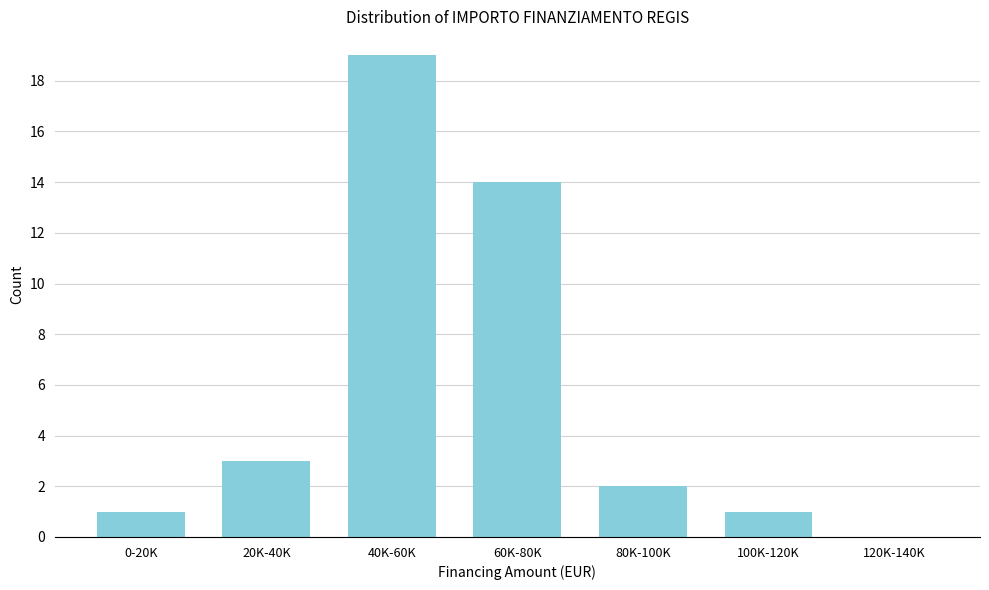

Reading right to left, transcribe all the data shown in this chart.

120K-140K=0	100K-120K=1	80K-100K=2	60K-80K=14	40K-60K=19	20K-40K=3	0-20K=1